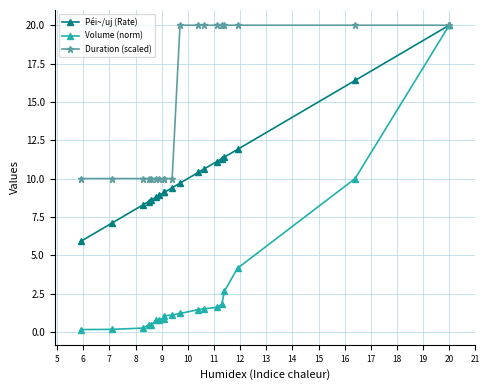

What is the difference between the maximum and minimum values in the Volume (norm) series?

19.9